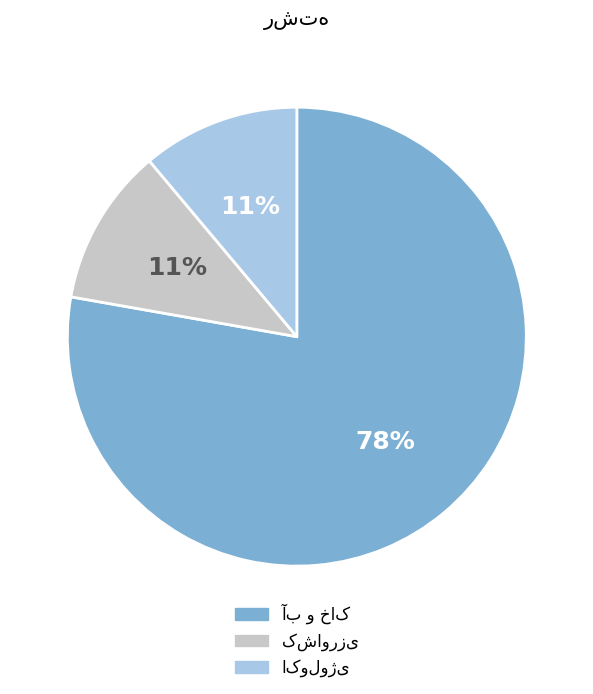

How many segments does this pie chart have?

3